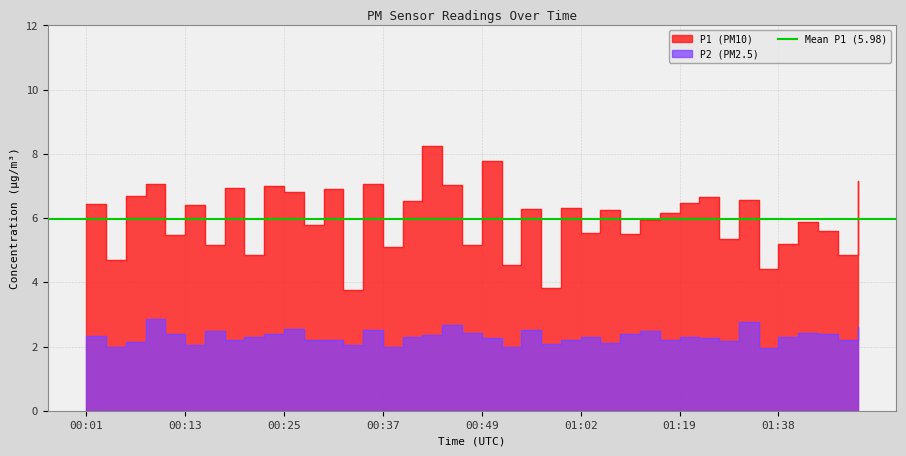

Count the number of categories in the chart.

40